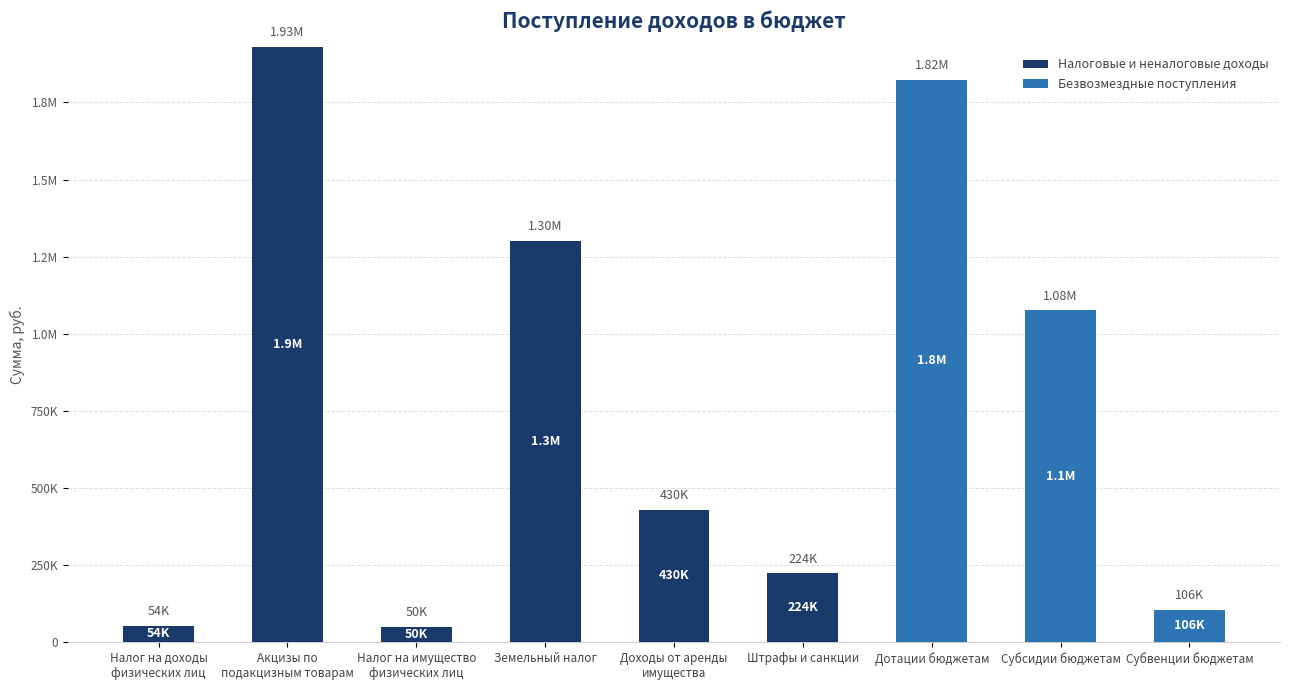

At which label does Налоговые и неналоговые доходы first exceed 54000?

Акцизы по
подакцизным товарам